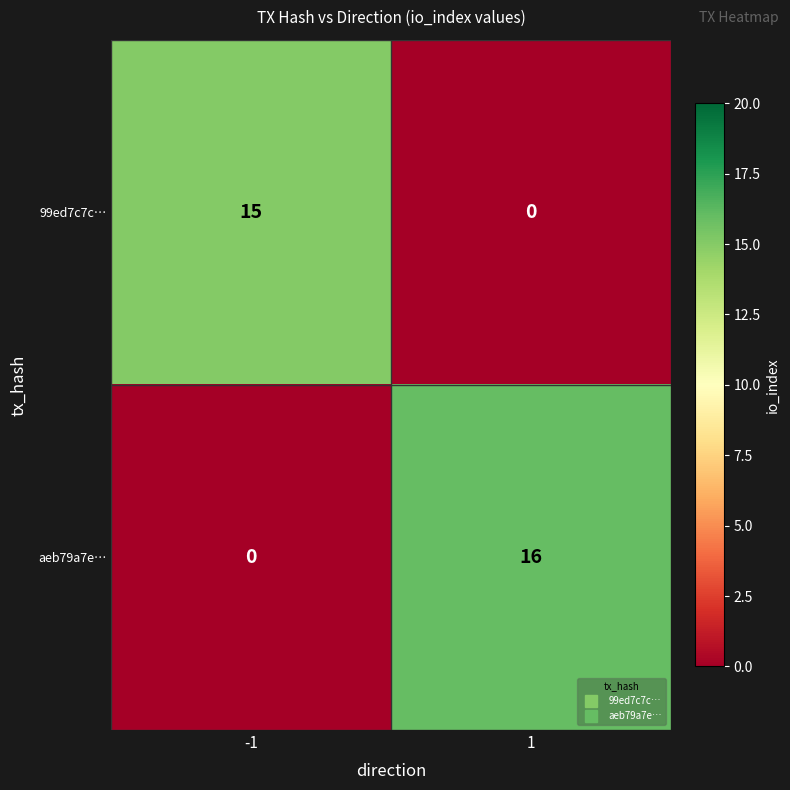

How many distinct data groups are displayed?

2